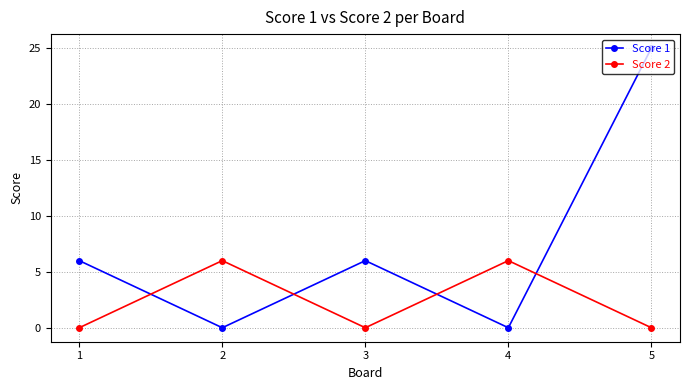

How many data points in Score 1 are less than 6?

2